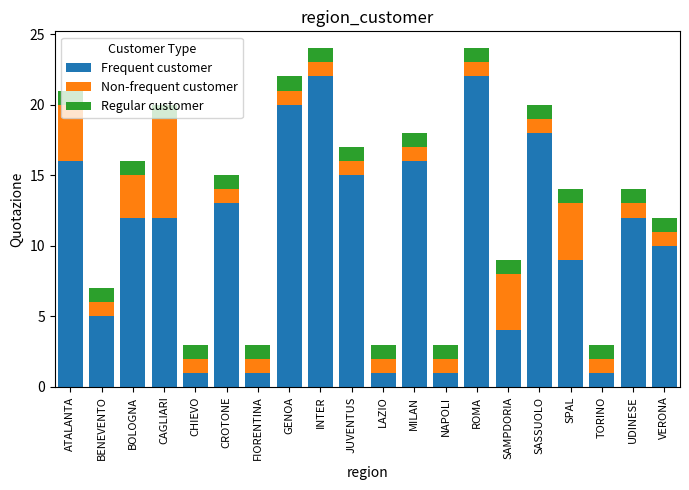

What is the total value across all series at CROTONE?

15